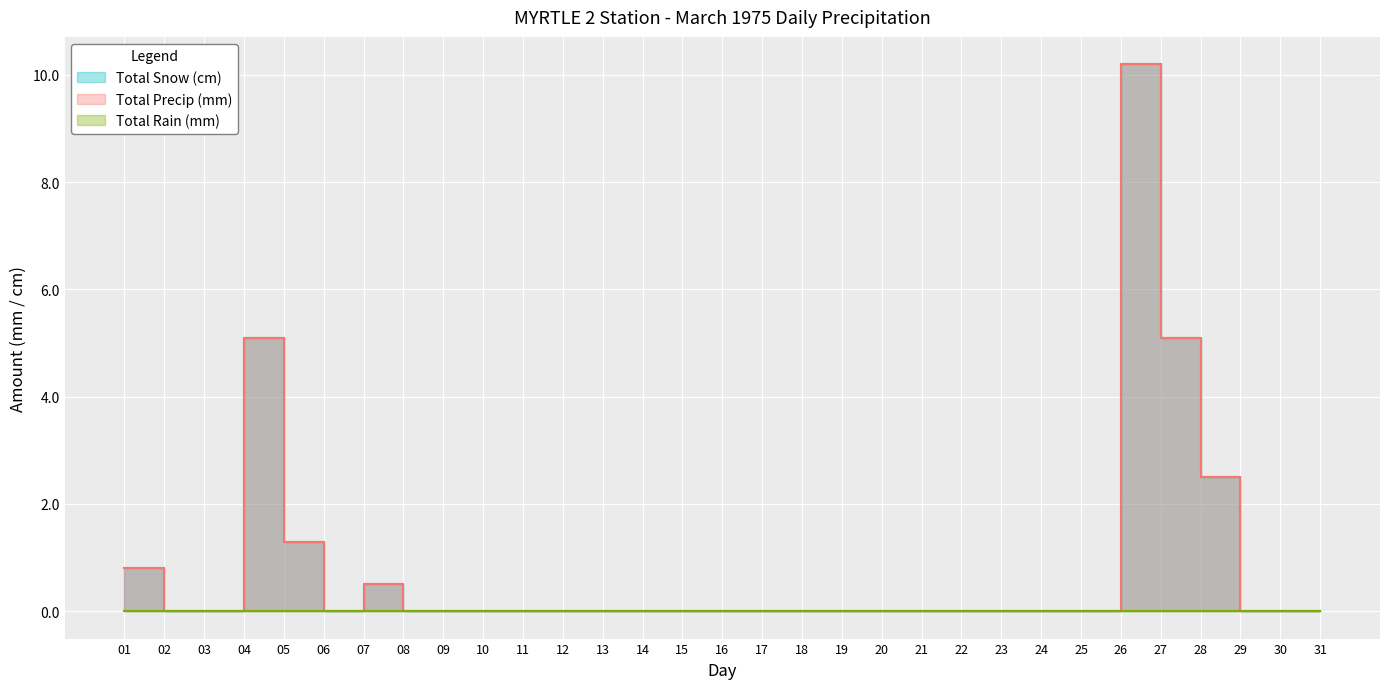

At how many categories does at least one series exceed 5?

3